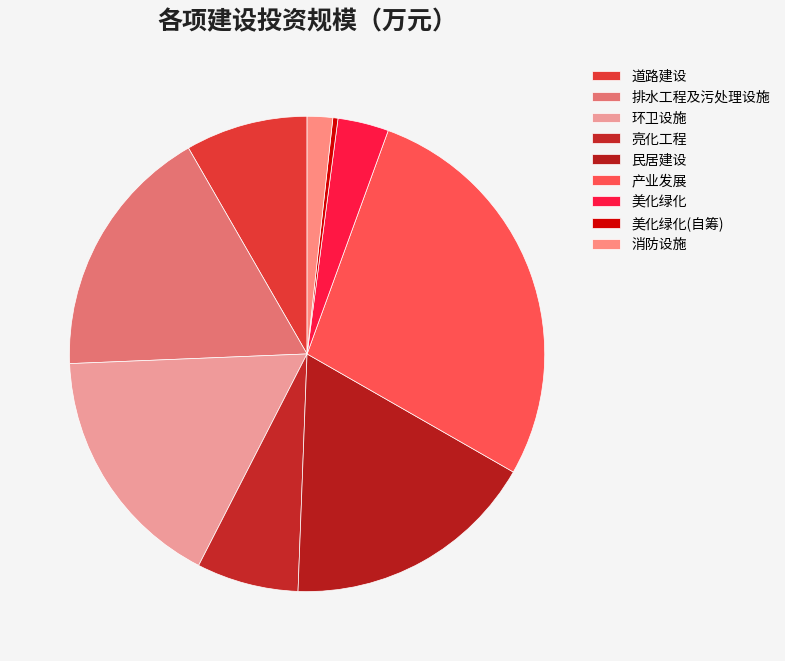

The 美化绿化 slice represents 16% of the pie. True or false?

False